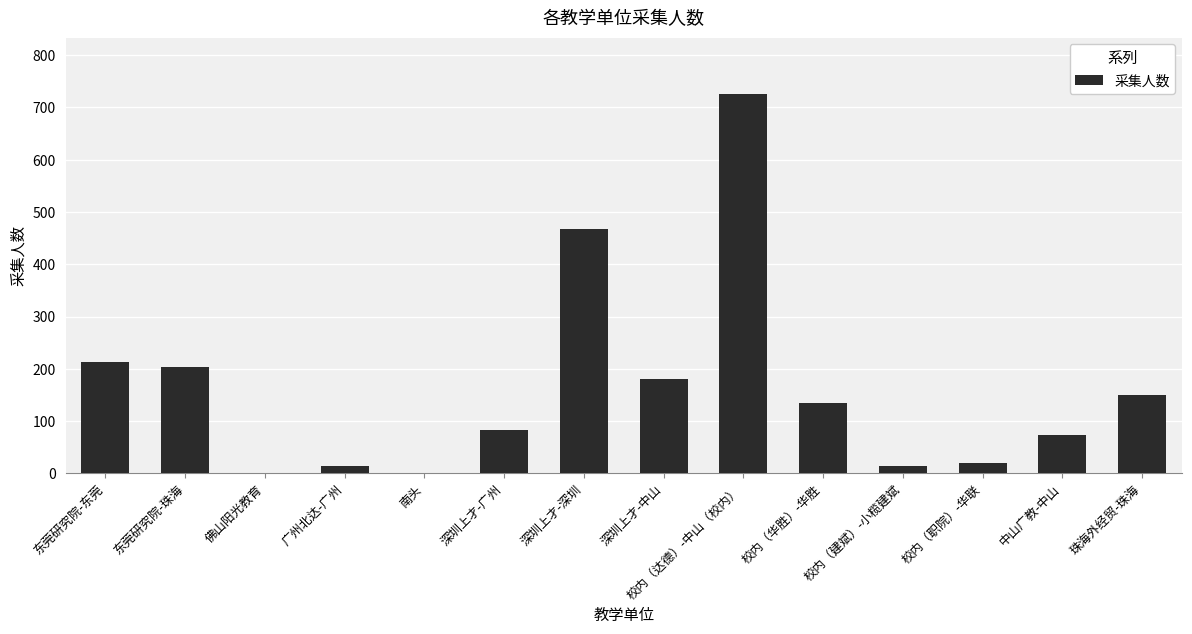

True or false: the data shows 49 at 深圳上才-广州.

False